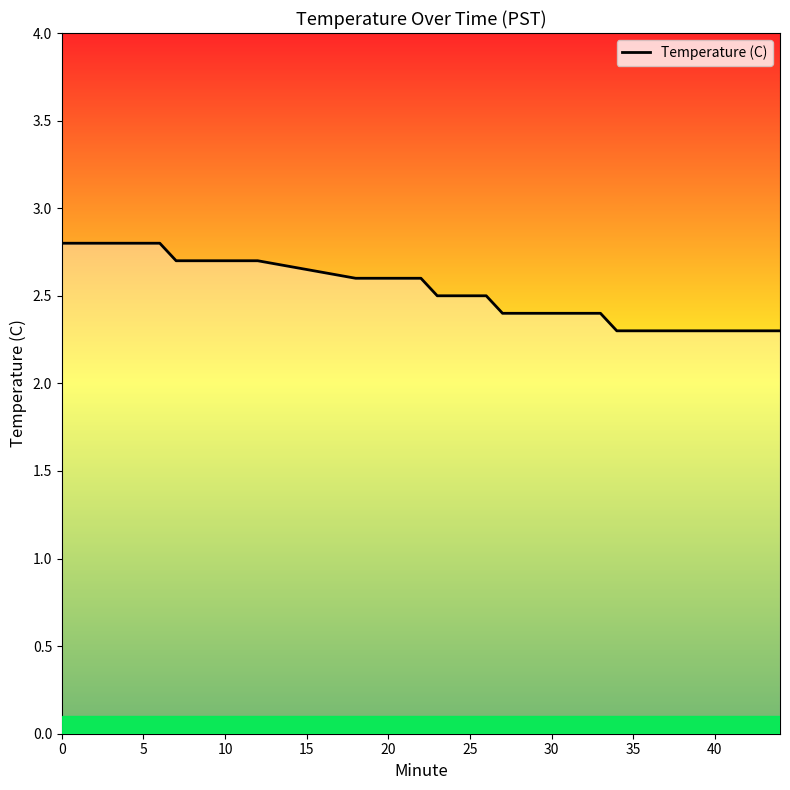

What is the difference between the maximum and minimum values?

0.5